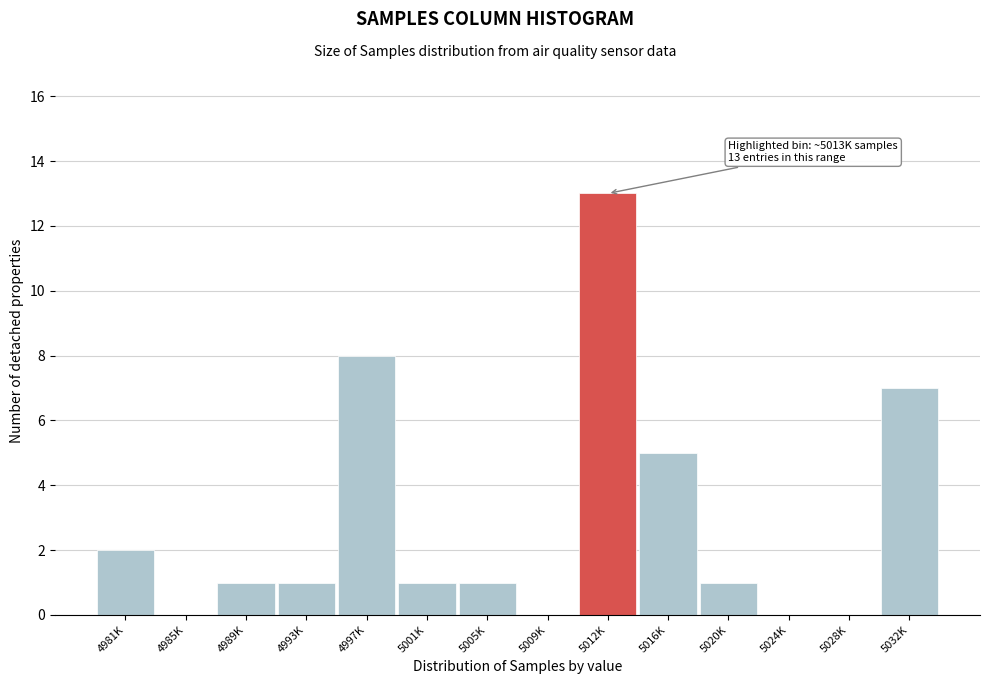

Reading right to left, transcribe all the data shown in this chart.

5032K=7	5028K=0	5024K=0	5020K=1	5016K=5	5012K=13	5009K=0	5005K=1	5001K=1	4997K=8	4993K=1	4989K=1	4985K=0	4981K=2